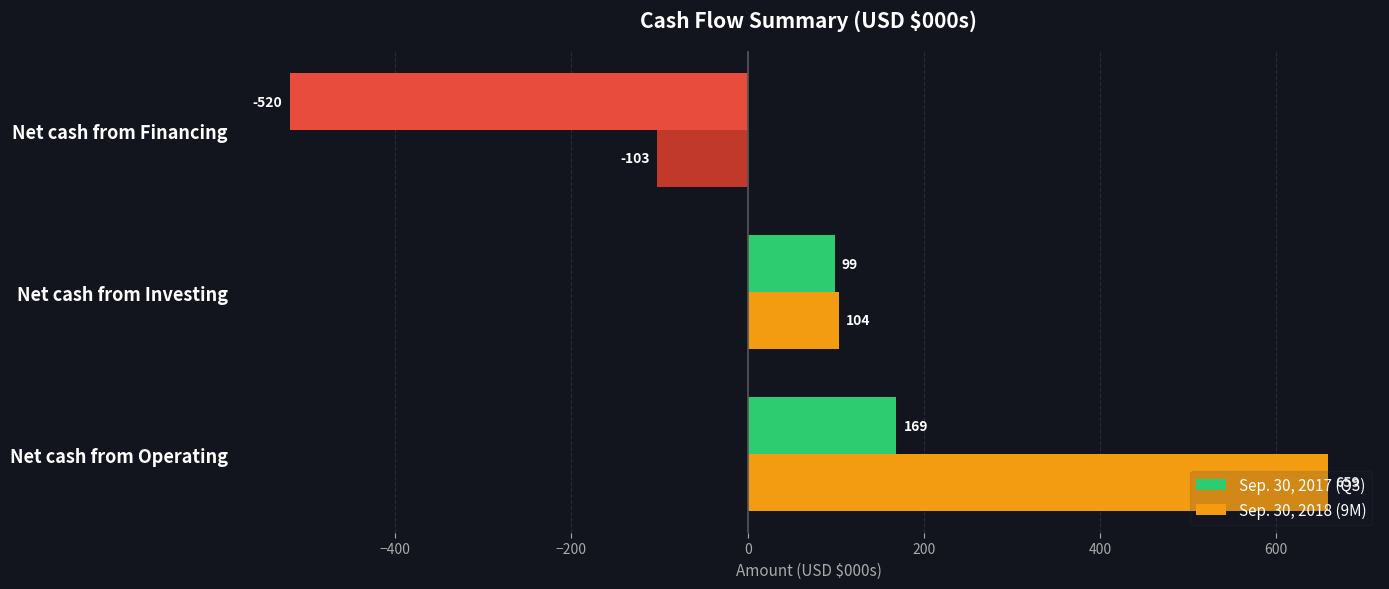

How many distinct data groups are displayed?

2